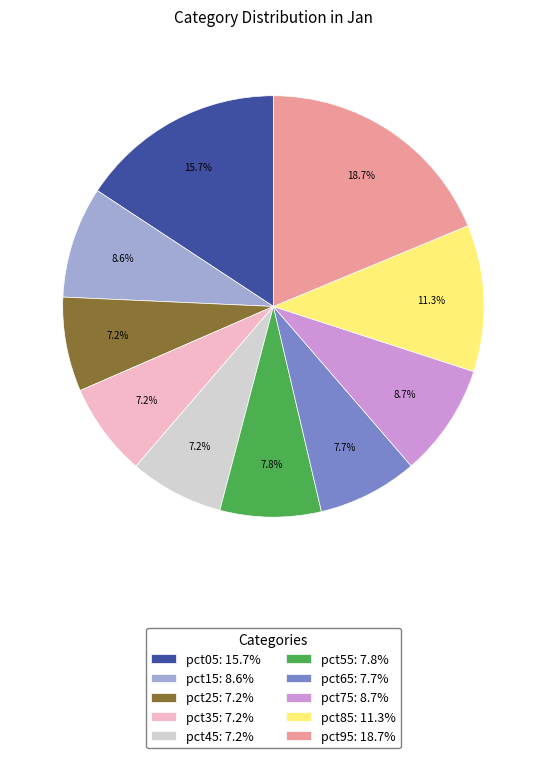

What portion of the pie excludes pct85?

88.7%